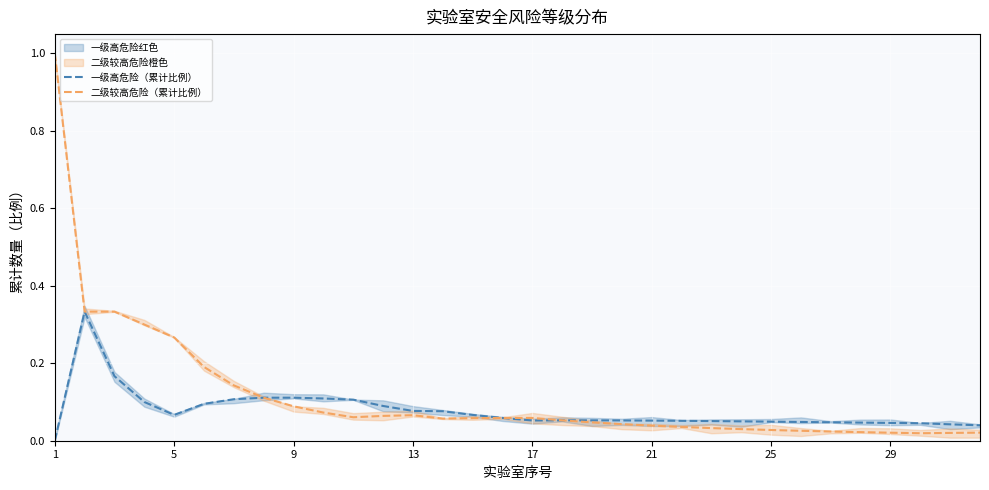

True or false: 二级较高危险（累计比例） has more than 1 points higher than both neighbors.

False